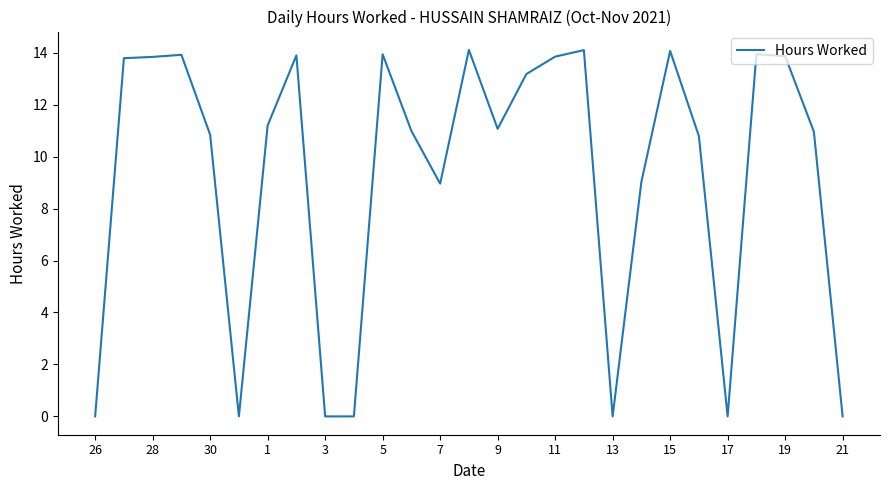

Count the number of categories in the chart.

27